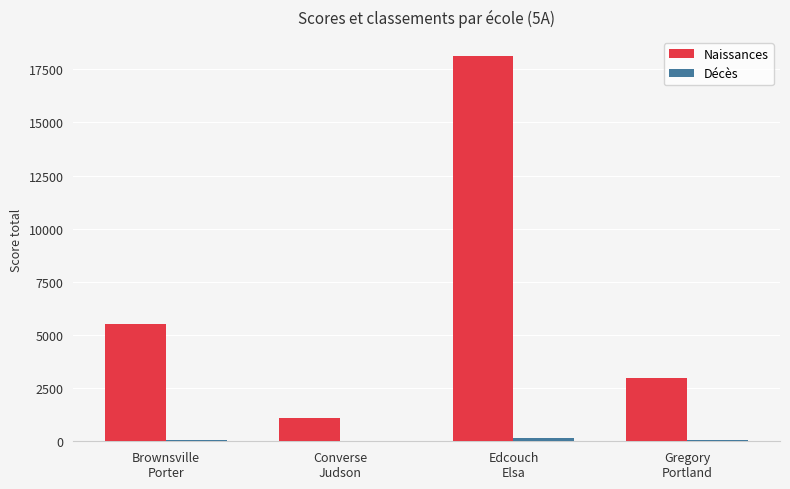

What is the maximum value shown in the chart?

18115